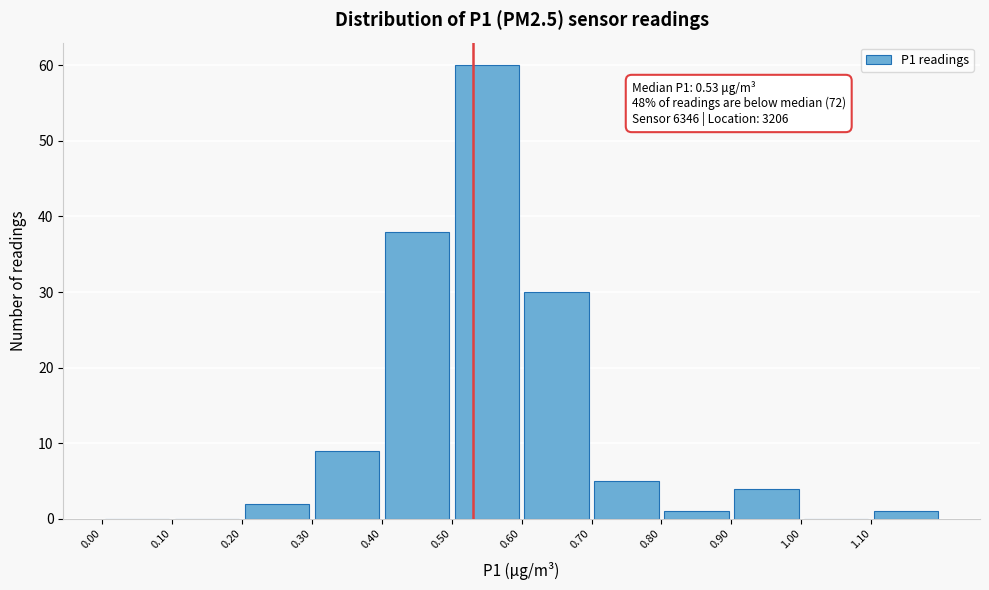

Which range on the x-axis has the tallest bar?

0.5 to 0.6